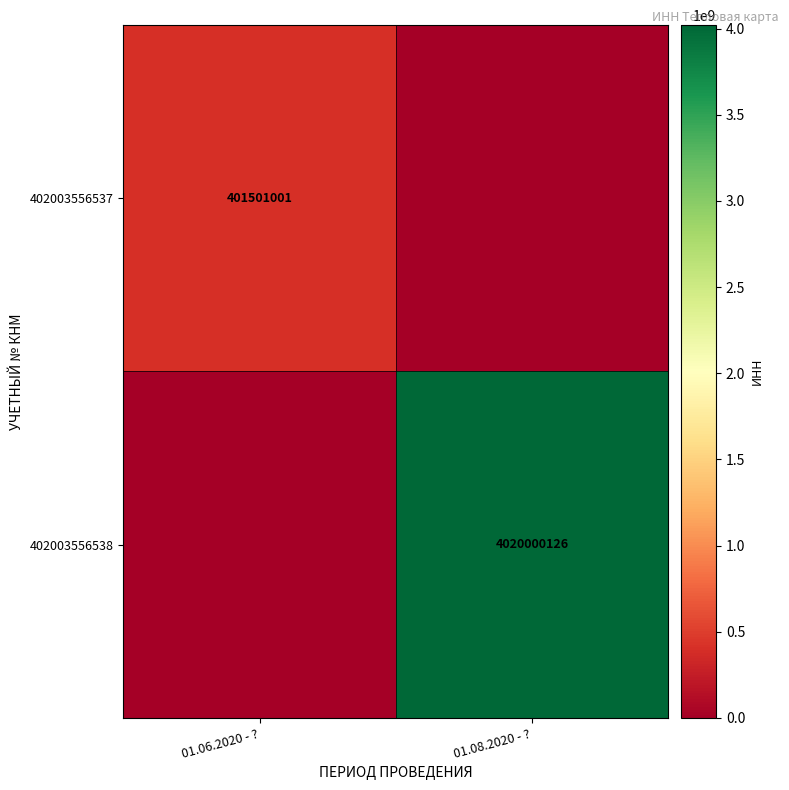

True or false: 402003556538 has a value of 4020000126 at 01.08.2020 - ?.

True